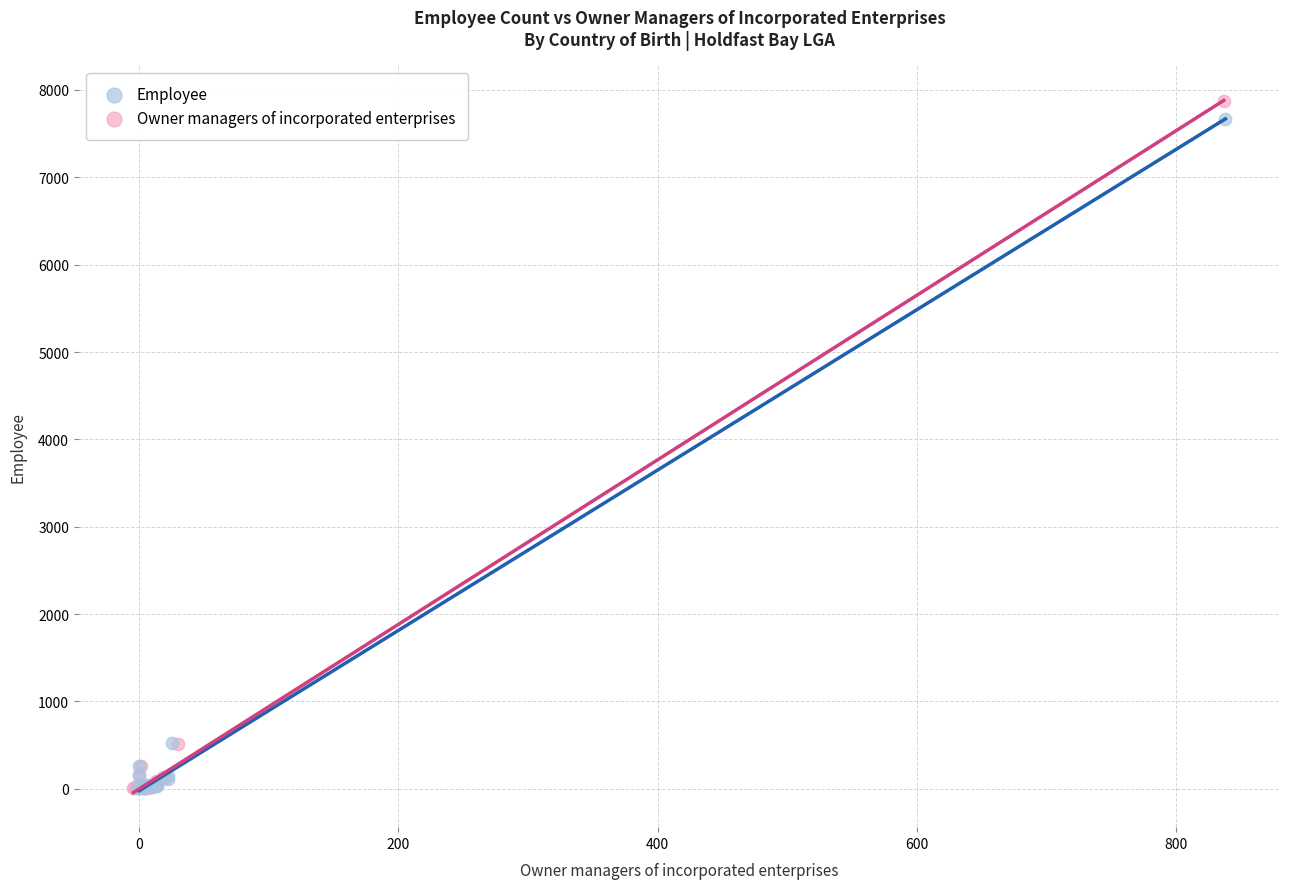

Which series has the widest spread of Y values?

Owner managers of incorporated enterprises